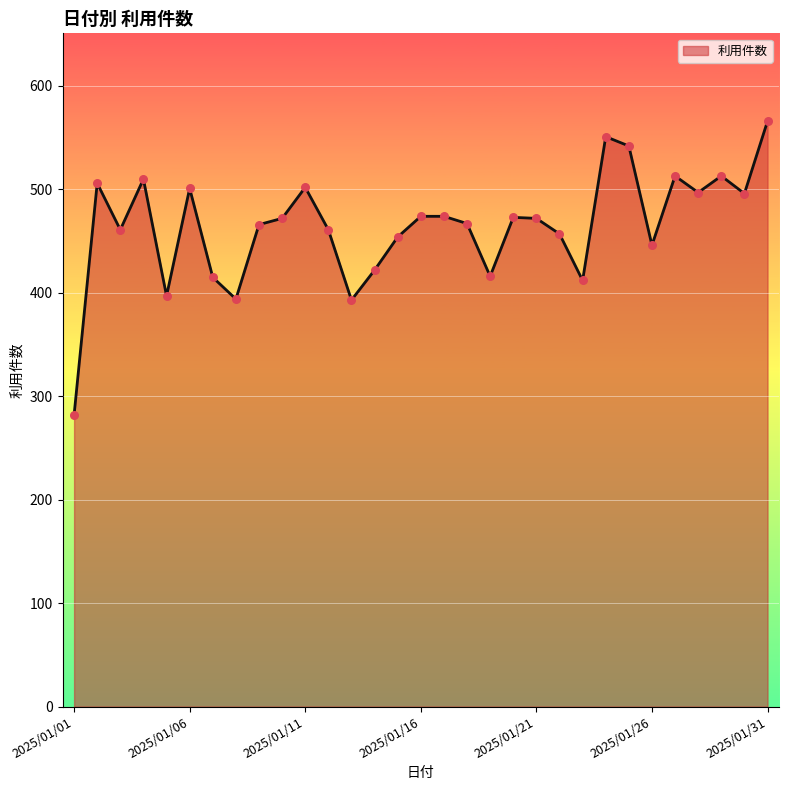

What is the difference between the maximum and minimum values?

284